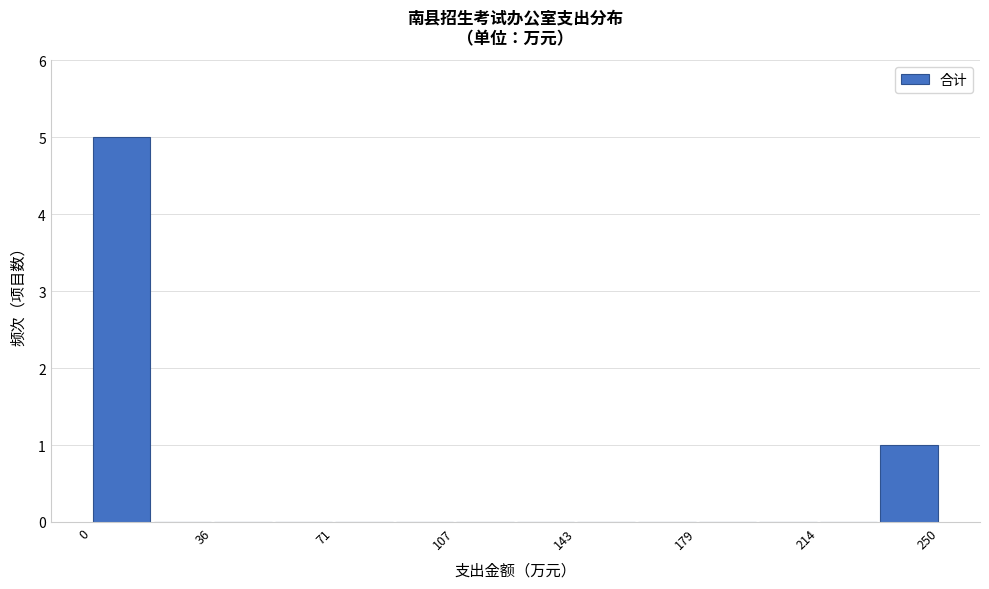

Around what value on the x-axis is the tallest bar? Give the approximate position of its centre, as read against the axis.

10